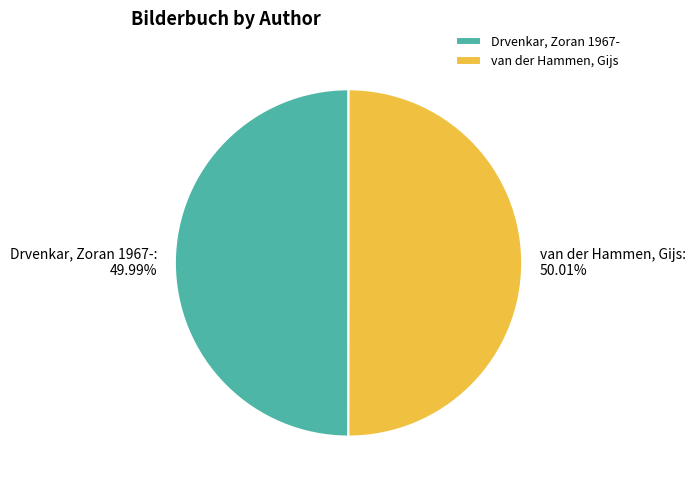

How many segments does this pie chart have?

2